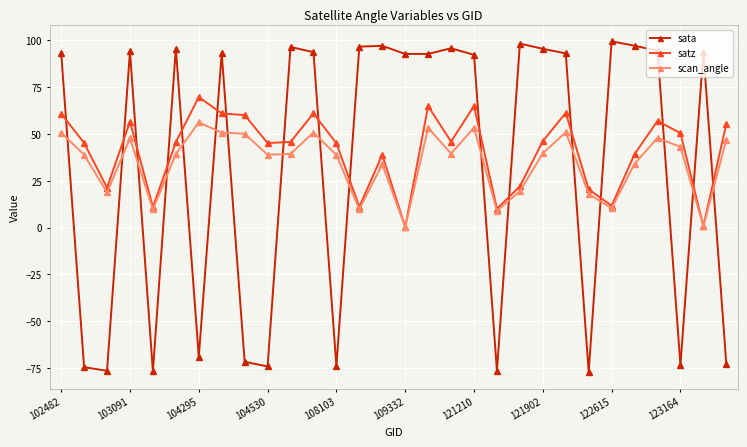

Rank the series by their maximum value, from highest to lowest.

sata, satz, scan_angle